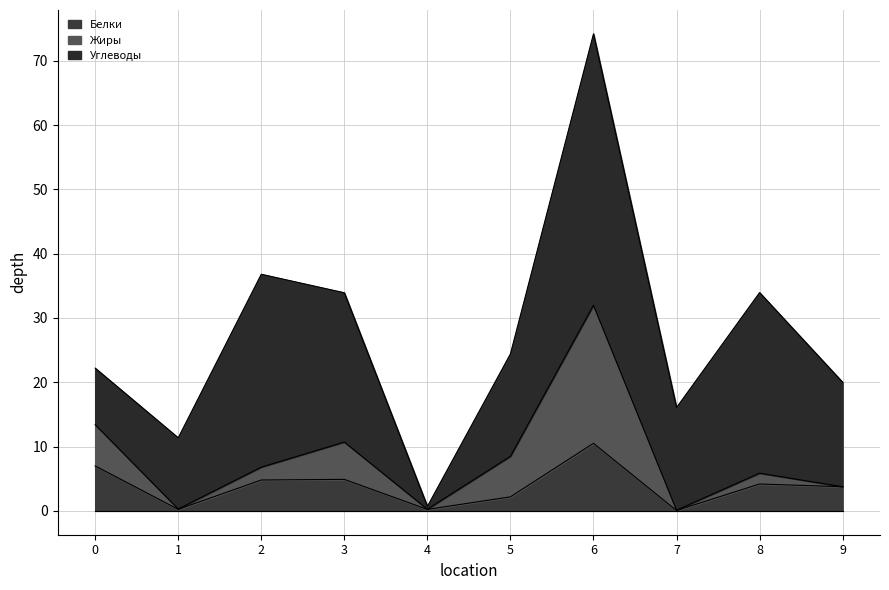

What is the highest value of the Белки series?

10.5